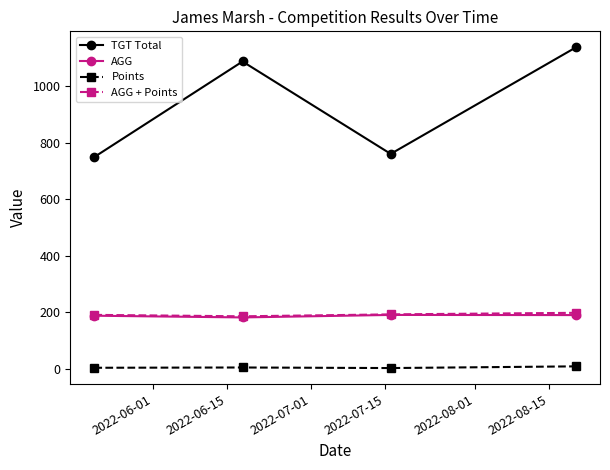

What is the maximum value shown in the chart?

1137.0